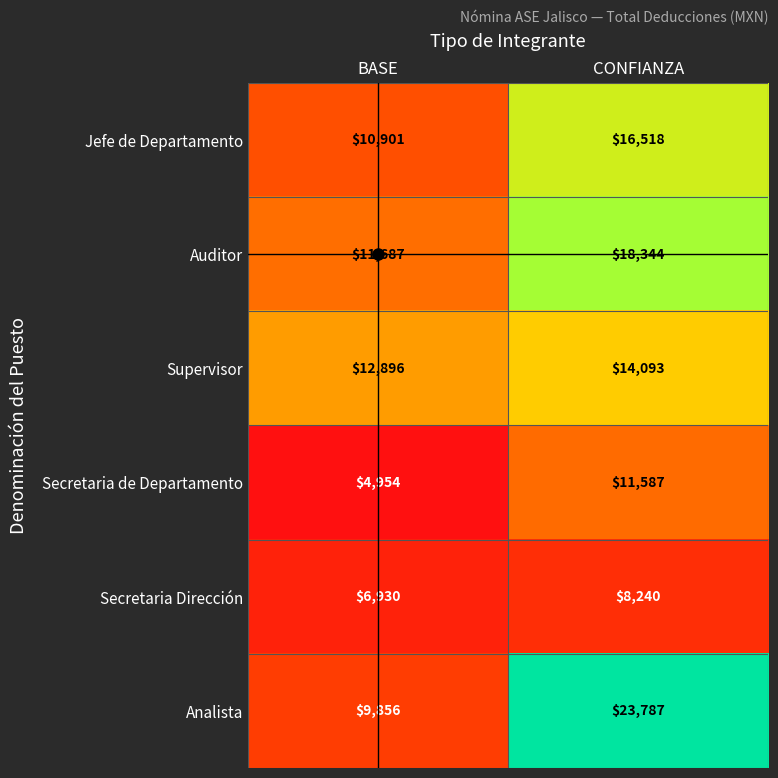

Which series has the largest total across all categories?

Analista